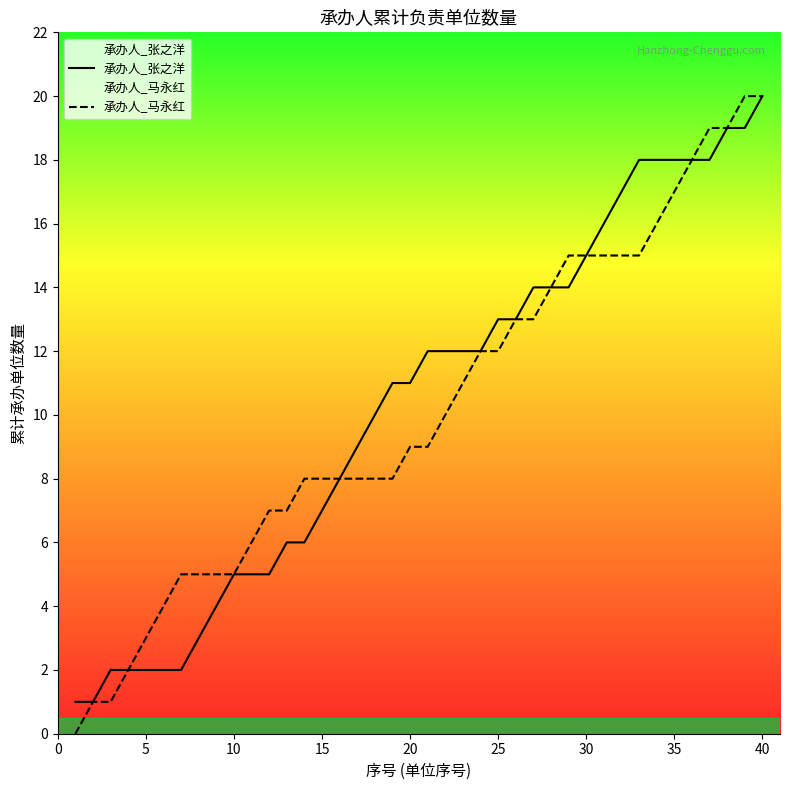

Is this an area chart (filled region under the line)?

No